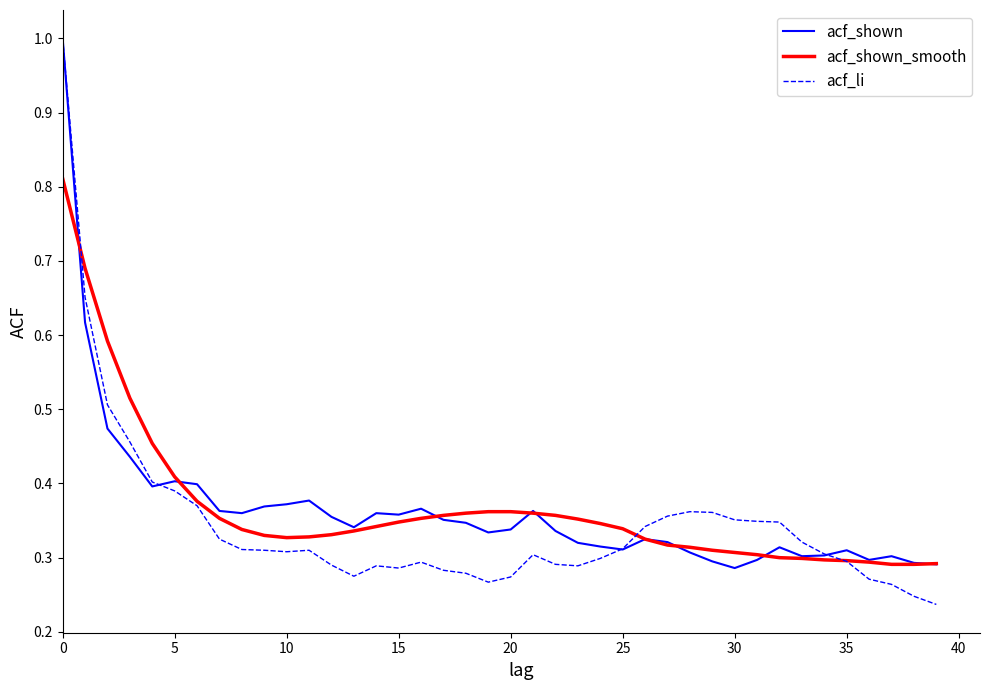

Which series has the largest range (max minus min)?

acf_li